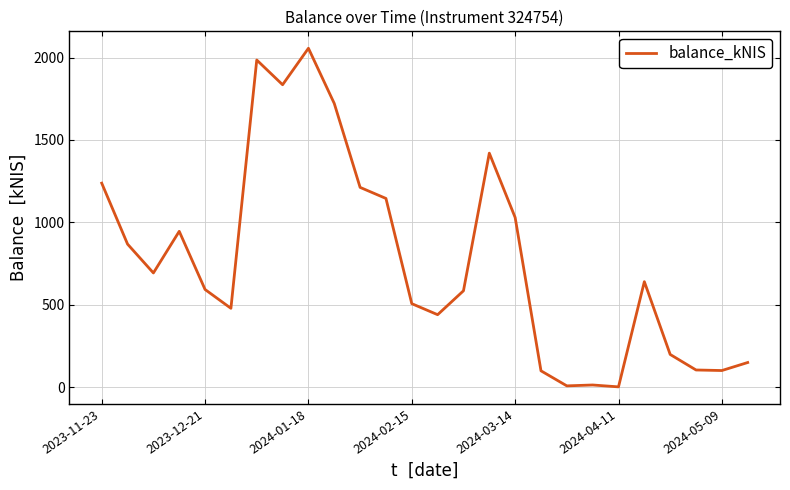

What is the maximum value shown in the chart?

2056.8